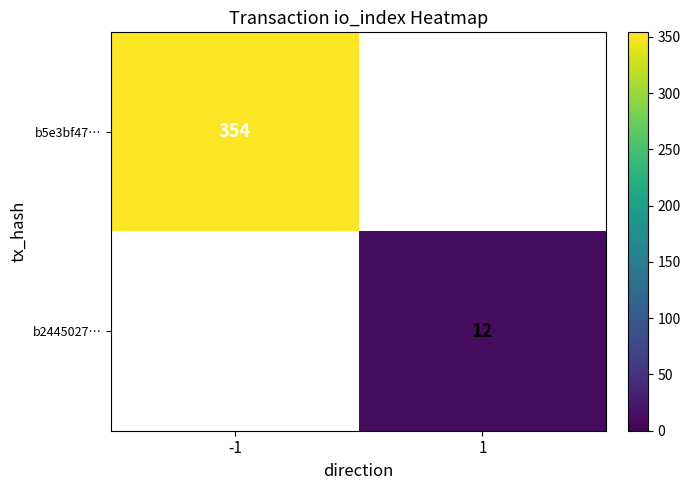

True or false: b5e3bf47… has a value of 354 at -1.

True